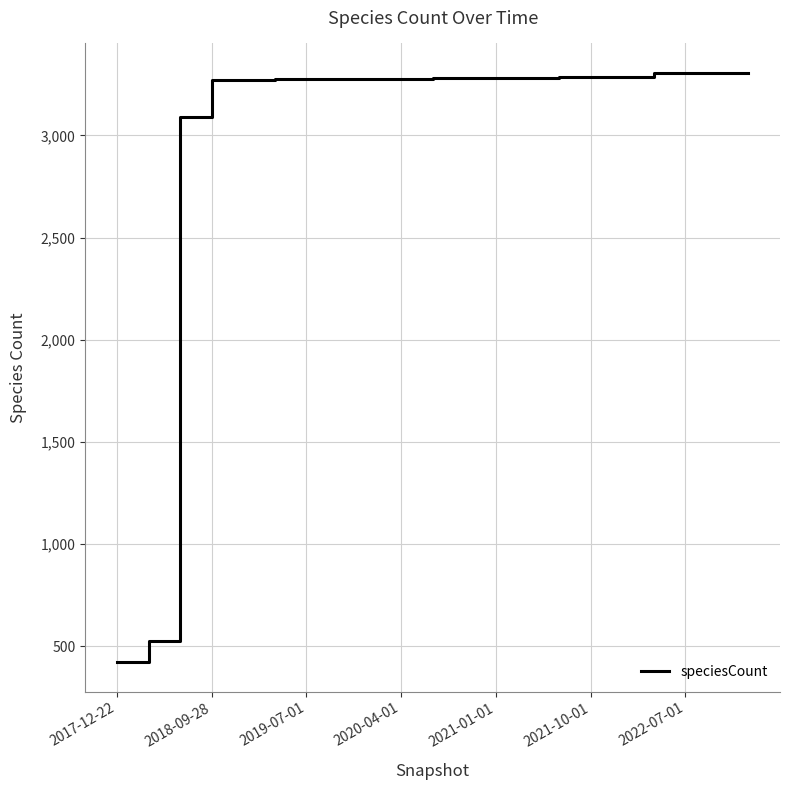

What is the difference between the maximum and minimum values?

2884